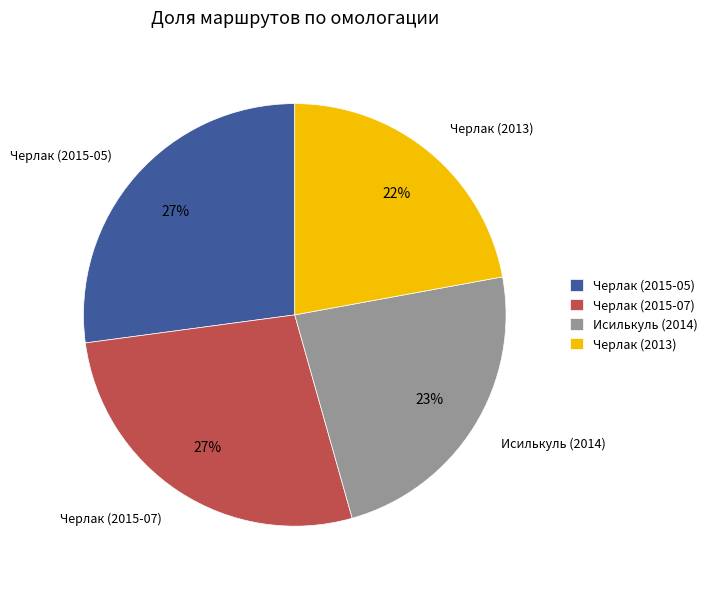

Approximately how many times larger is the value at Черлак (2015-07) compared to Черлак (2015-05)?

1.0